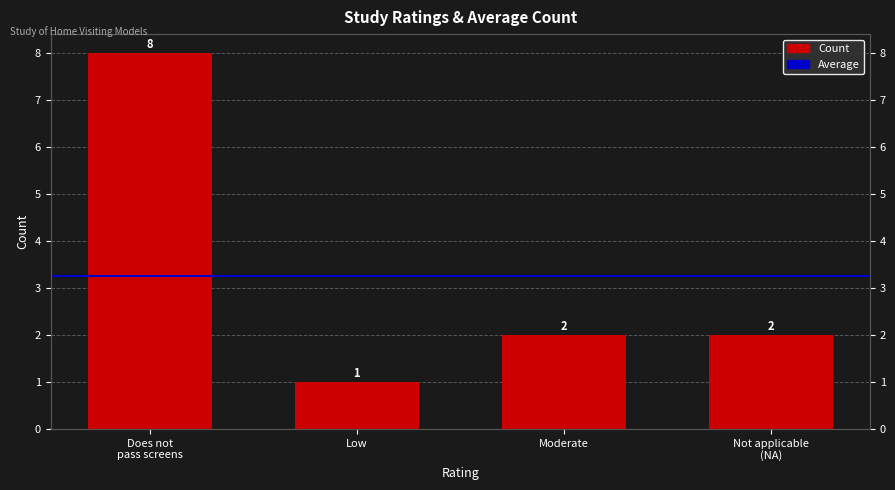

What is the average value?

3